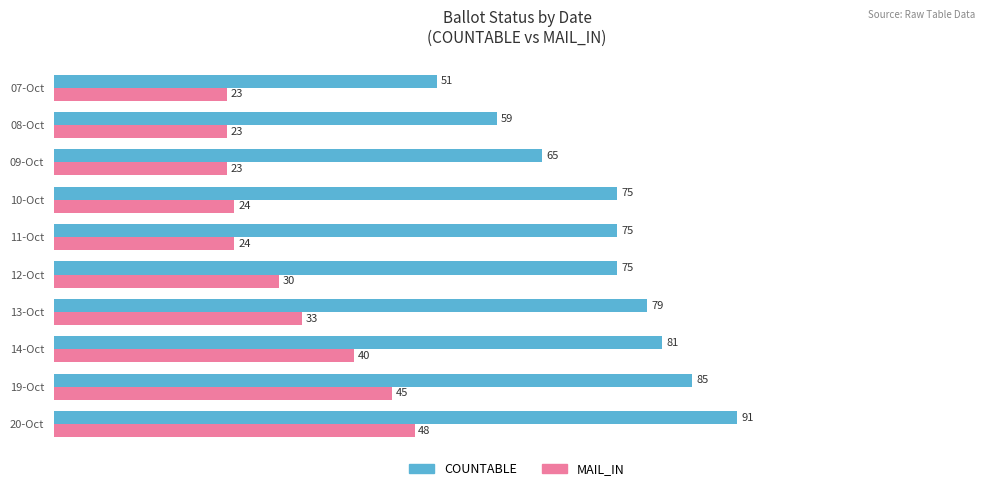

Which series has the widest spread of values?

COUNTABLE